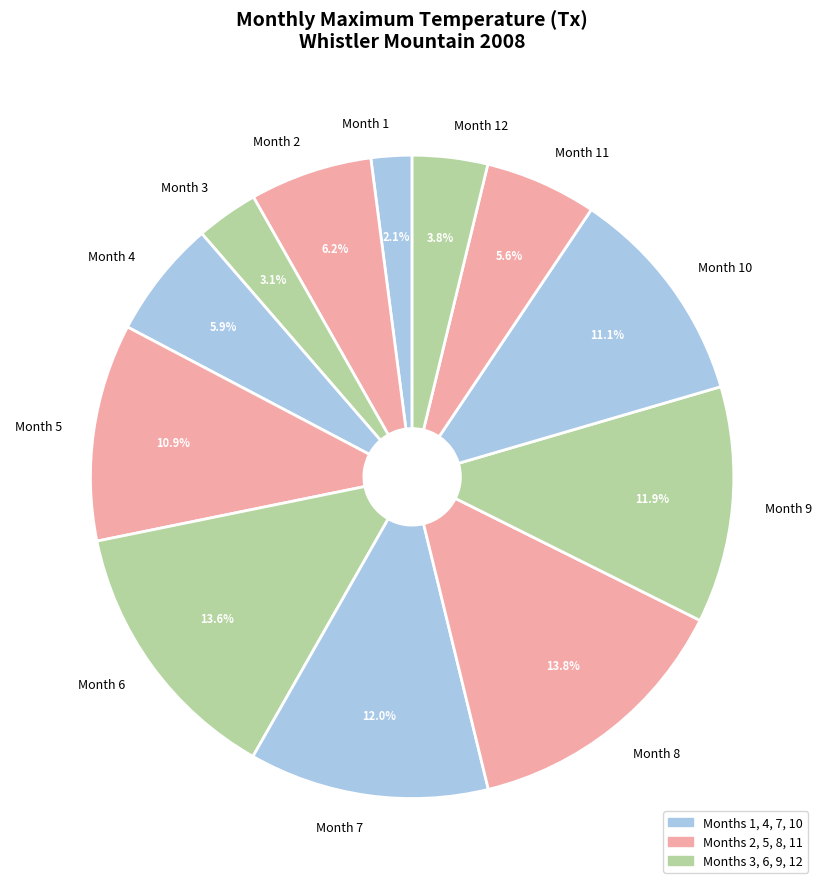

Approximately how many times larger is the value at Month 10 compared to Month 6?

0.8